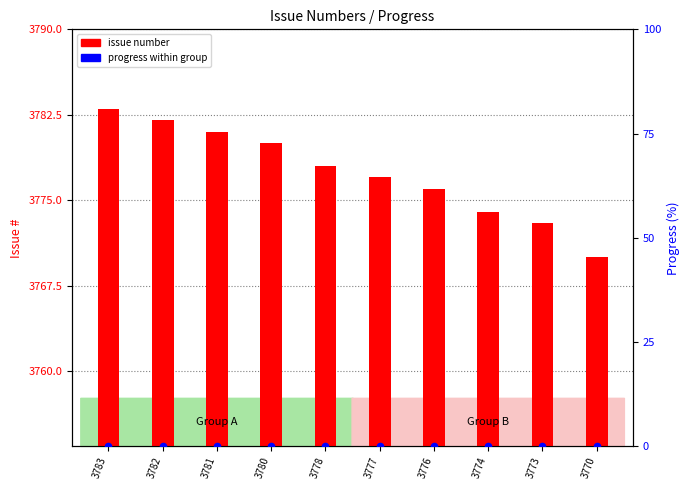

Which series contains the highest Y value?

issue number